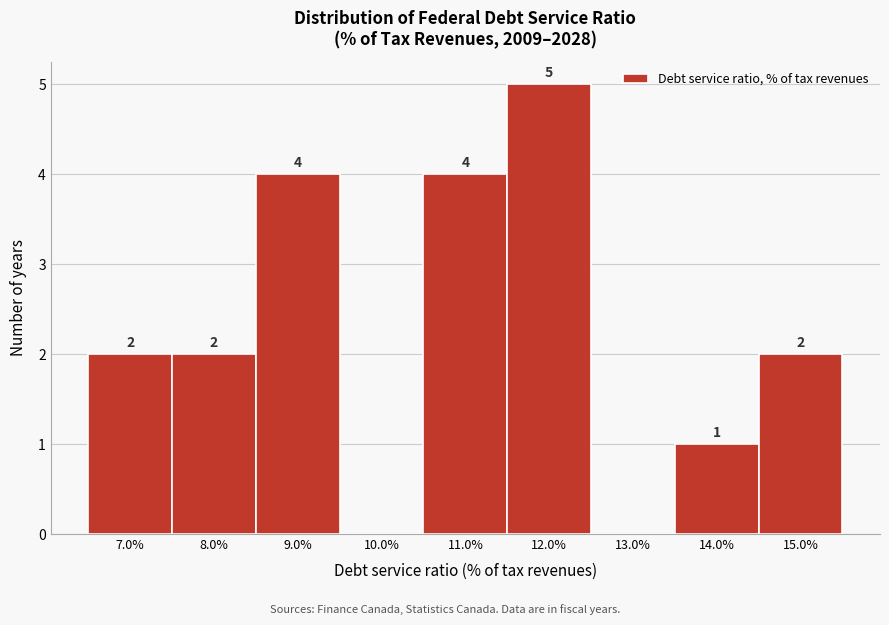

Over which range of the x-axis is the bar tallest?

11.5 to 12.5